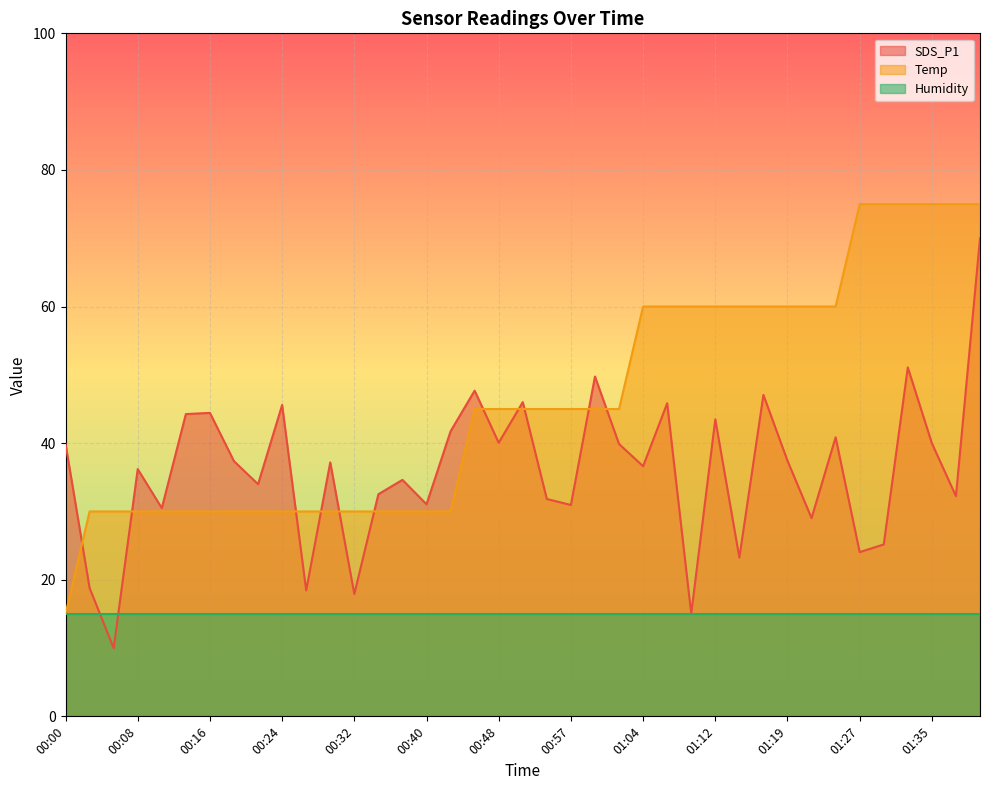

What is the maximum value shown in the chart?

75.0